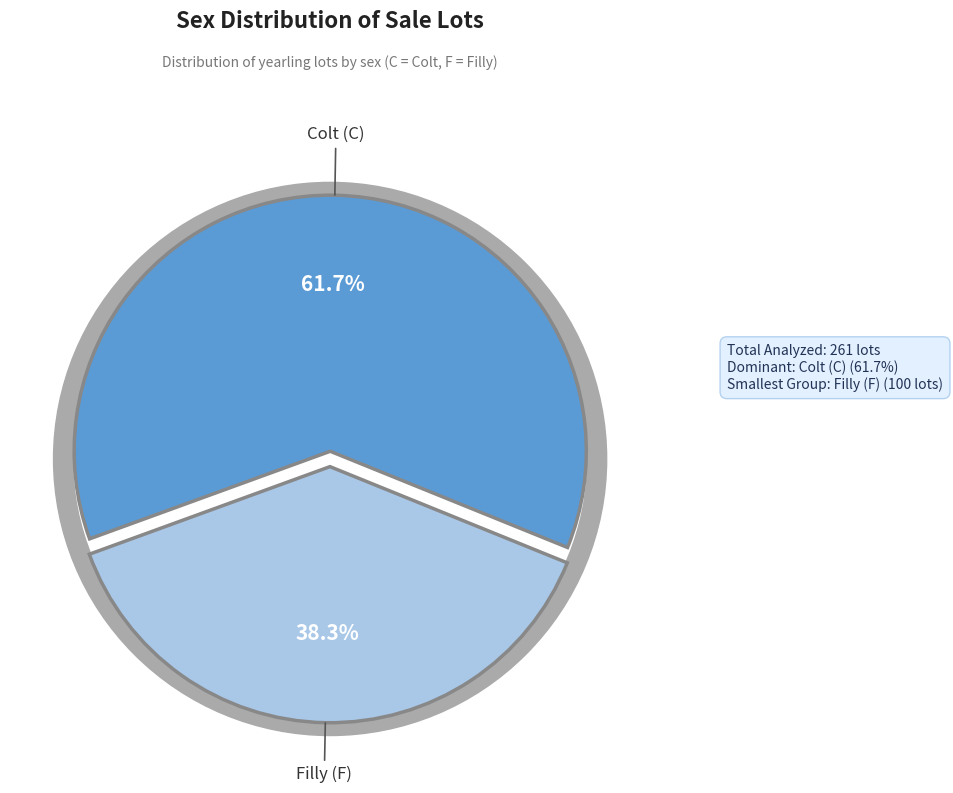

Is it true that C is 69% of the pie?

False